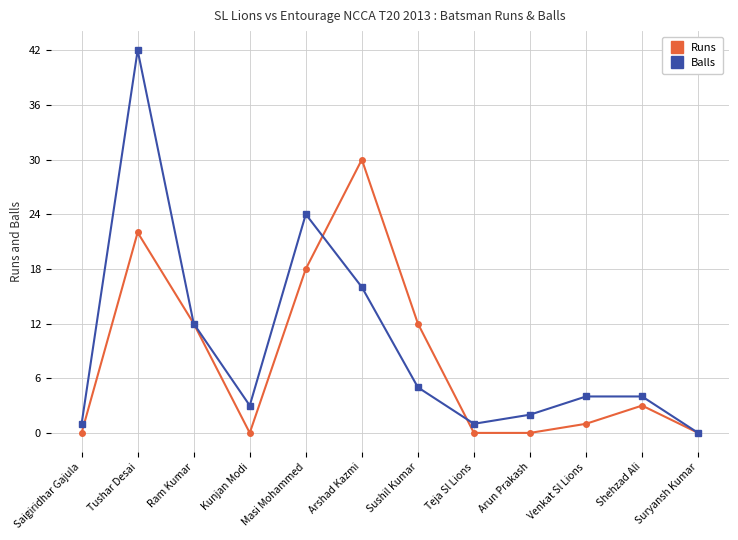

Reading left to right, extract all data points from this chart.

Runs: 0	22	12	0	18	30	12	0	0	1	3	0
Balls: 1	42	12	3	24	16	5	1	2	4	4	0